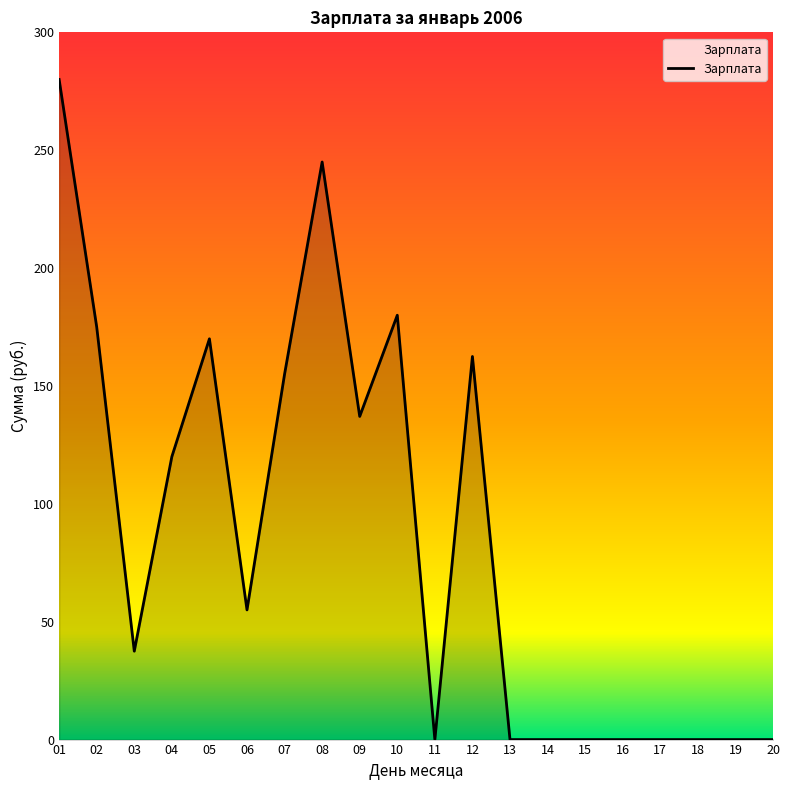

Reading left to right, list all the values displayed in this chart.

01=280.0	02=175.0	03=37.5	04=120.0	05=170.0	06=55.0	07=155.0	08=245.0	09=137.1	10=180.0	11=0.0	12=162.5	13=0.0	14=0.0	15=0.0	16=0.0	17=0.0	18=0.0	19=0.0	20=0.0